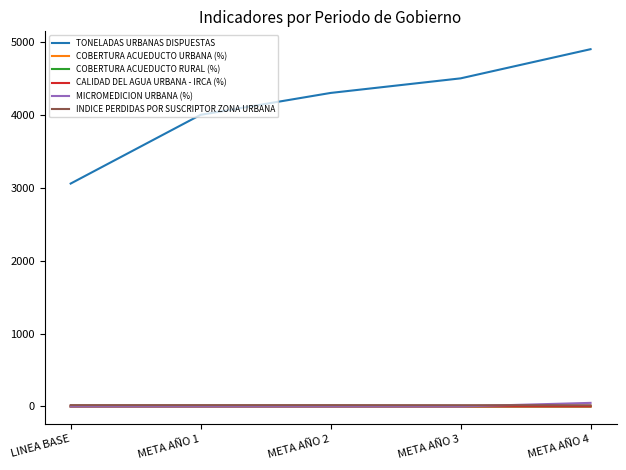

Which series has the largest total across all categories?

TONELADAS URBANAS DISPUESTAS